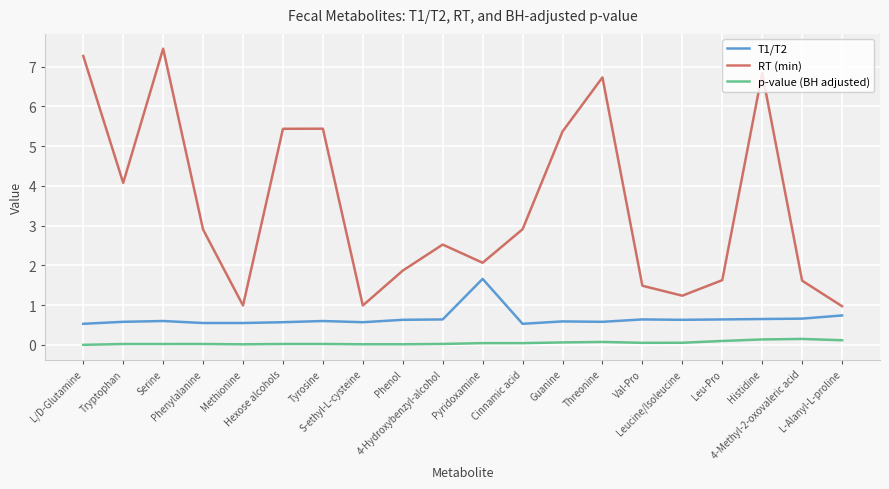

Which series has the largest total across all categories?

RT (min)